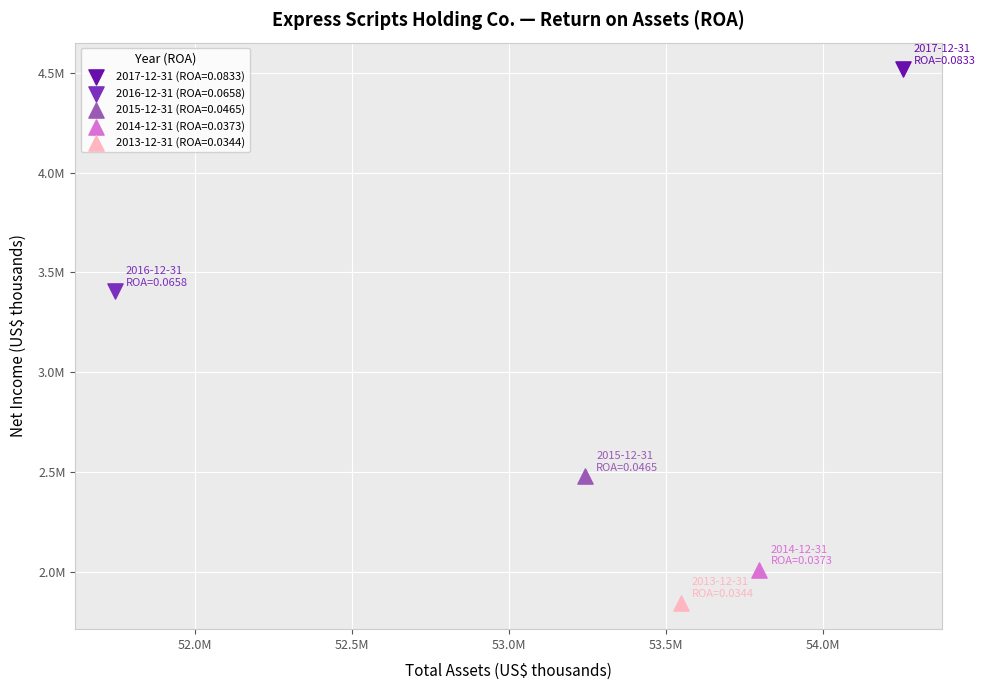

What are all the series names shown in the legend?

2017-12-31 (ROA=0.0833), 2016-12-31 (ROA=0.0658), 2015-12-31 (ROA=0.0465), 2014-12-31 (ROA=0.0373), 2013-12-31 (ROA=0.0344)